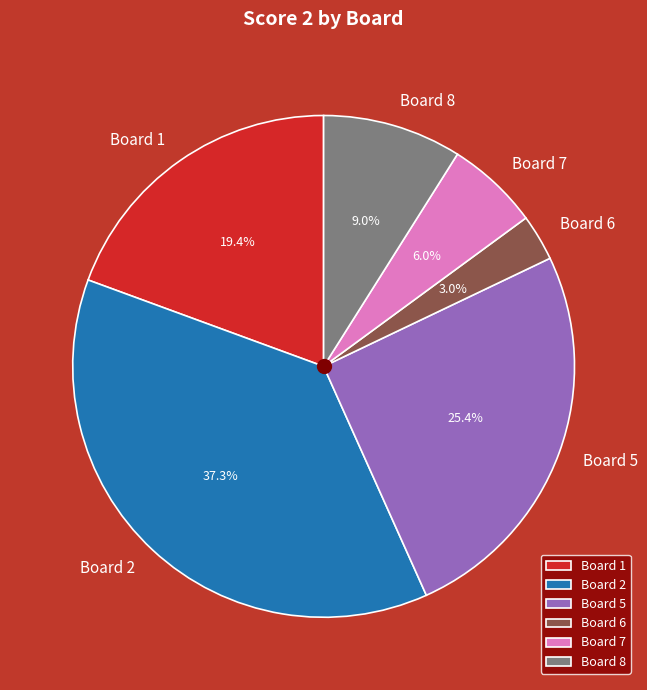

What percentage is NOT represented by Board 1?

80.6%